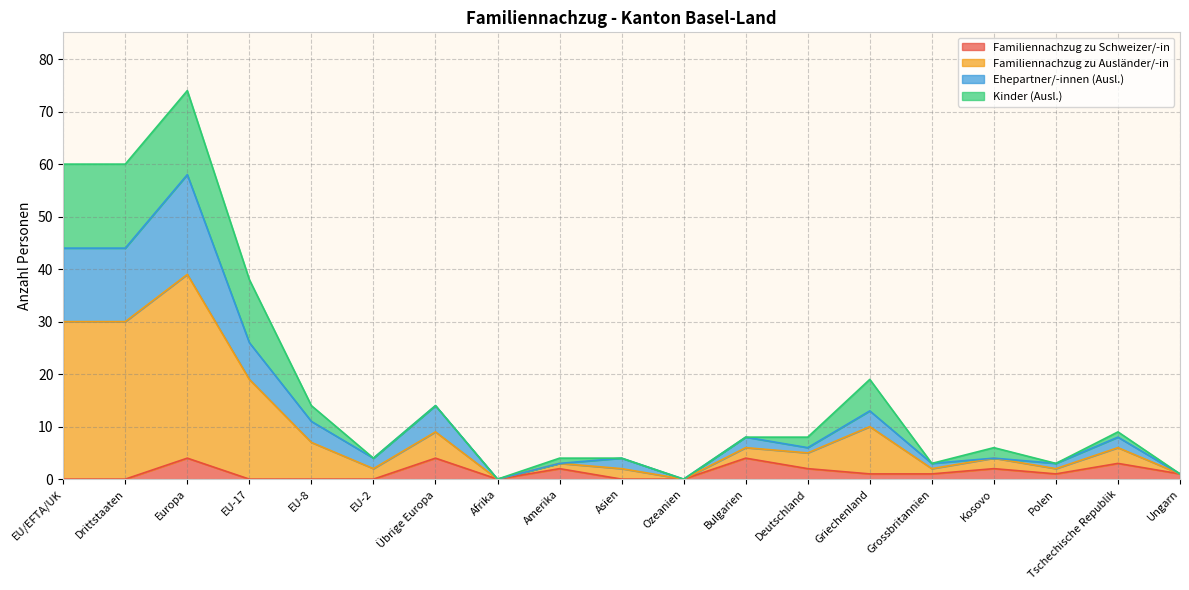

Which series has the largest total across all categories?

Familiennachzug zu Ausländer/-in